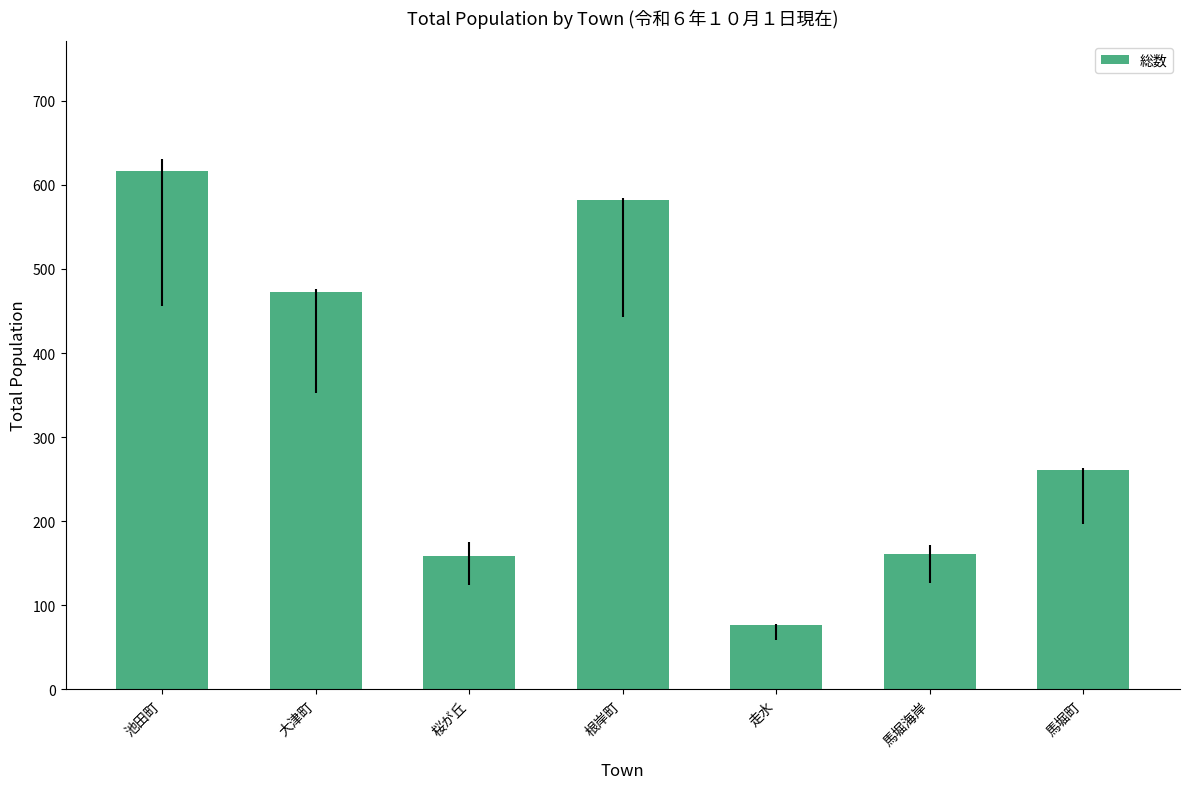

What position from the left is 池田町?

1